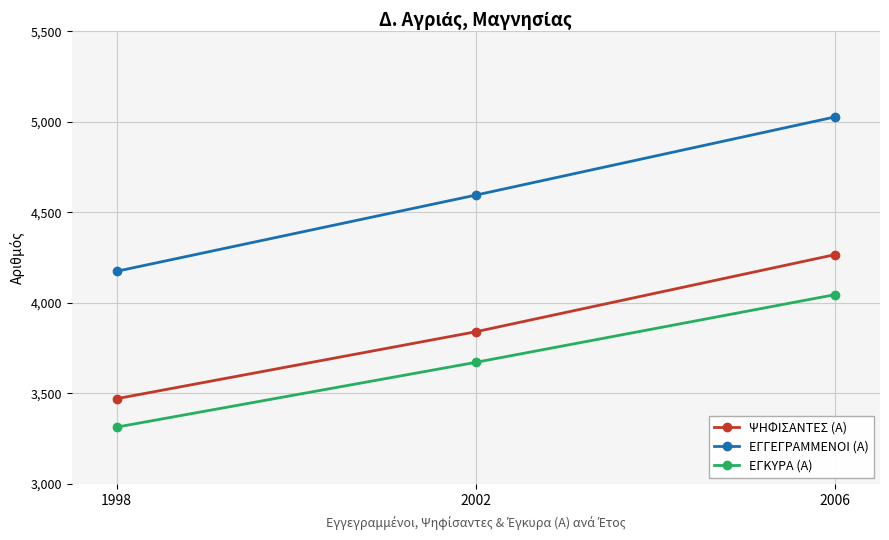

What is the spread (max minus min) of values at 1998?

861